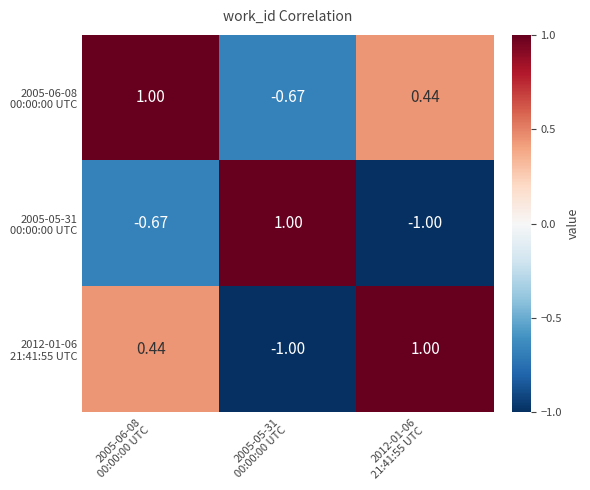

How many distinct data groups are displayed?

3